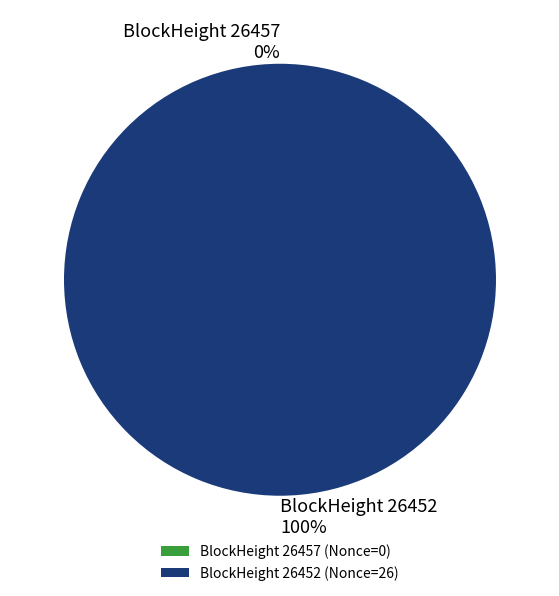

What percentage is the 26452 slice, to the nearest percent?

100%